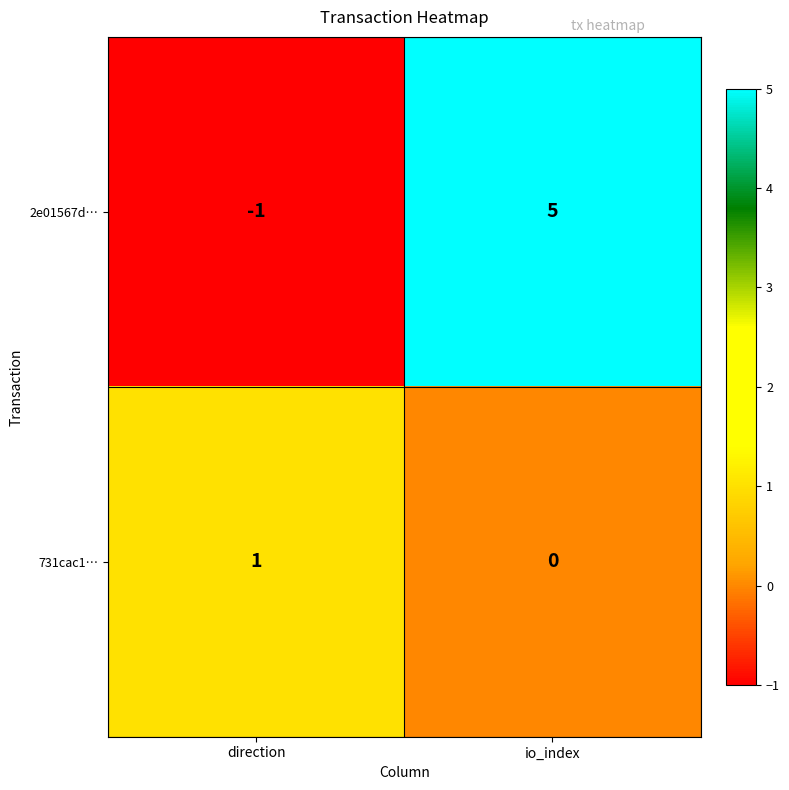

What is the difference between the 2e01567d… values at direction and io_index?

6